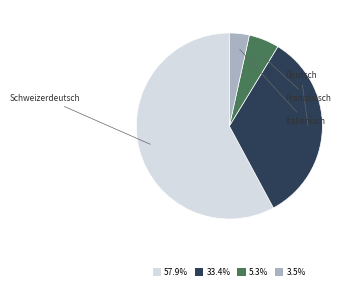

Is there a majority slice in this chart?

Yes